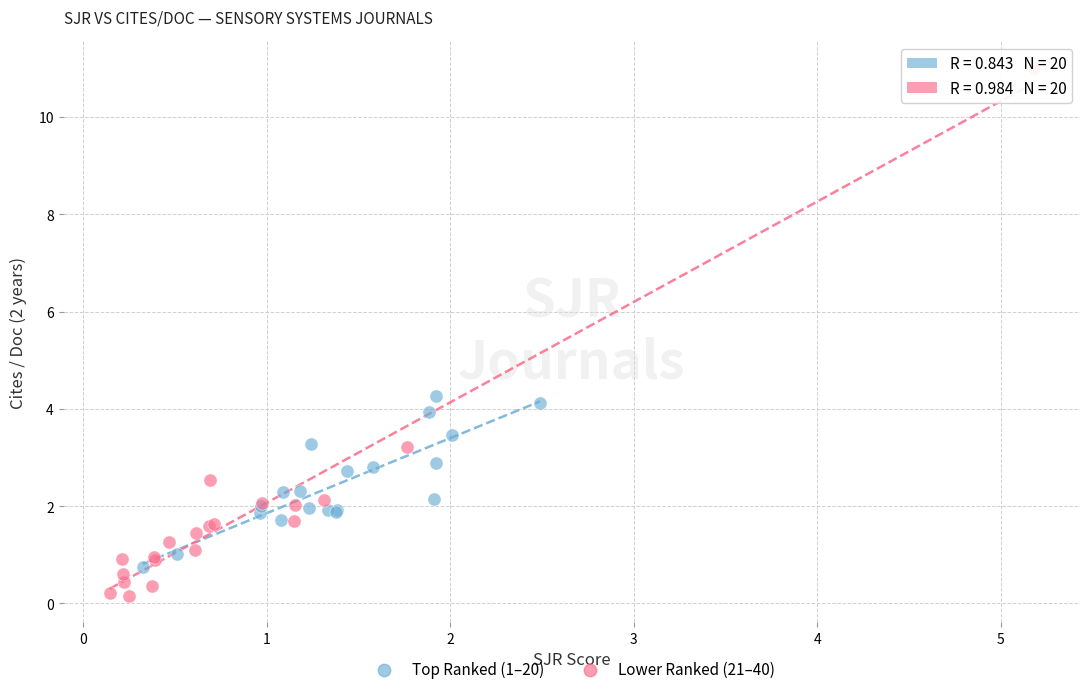

Which series reaches the maximum Y coordinate?

Lower Ranked (21–40)